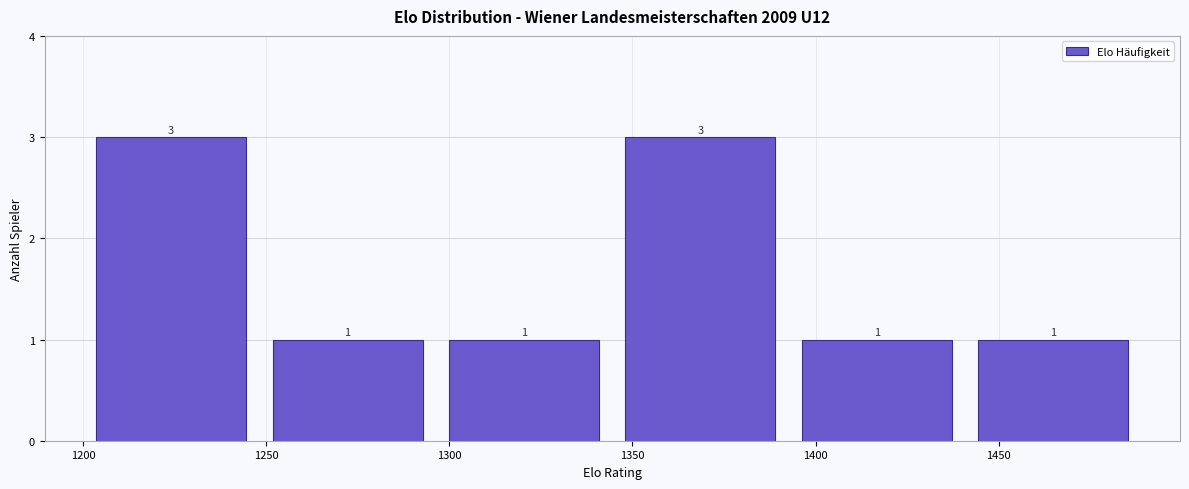

How tall is the bar that spans 1395 to 1440 on the x-axis? The bar edges are not printed on the chart, so give them approximately, as read against the axis.

1